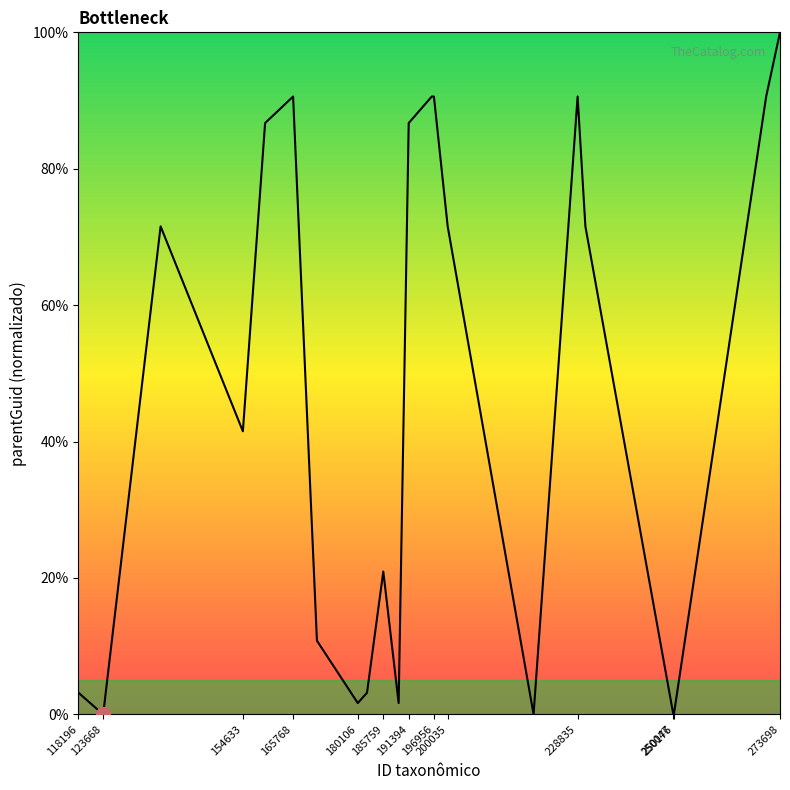

What is the maximum value shown in the chart?

100.0